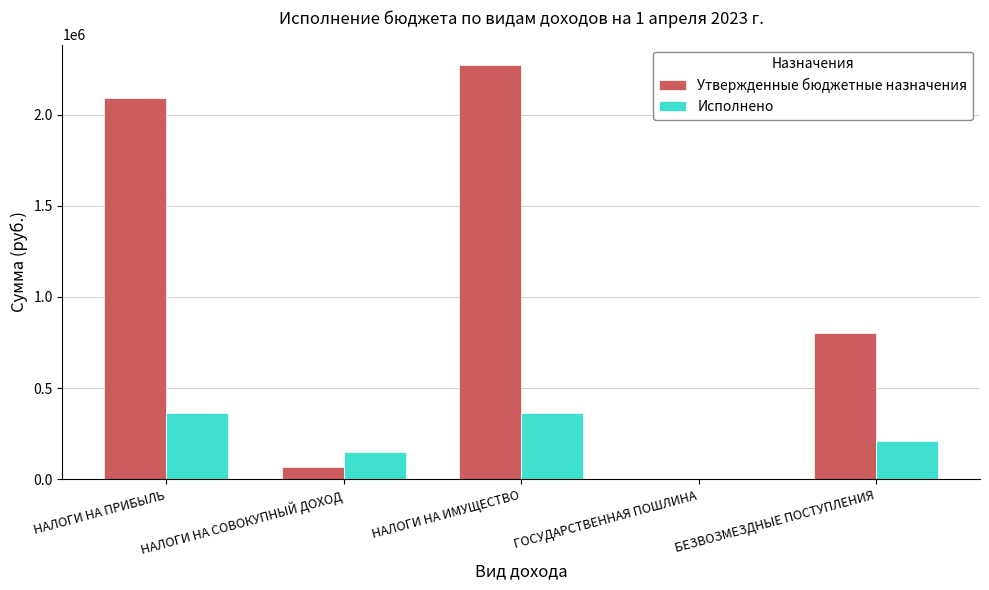

What is the sum of the Исполнено values at НАЛОГИ НА ПРИБЫЛЬ and БЕЗВОЗМЕЗДНЫЕ ПОСТУПЛЕНИЯ?

577471.6